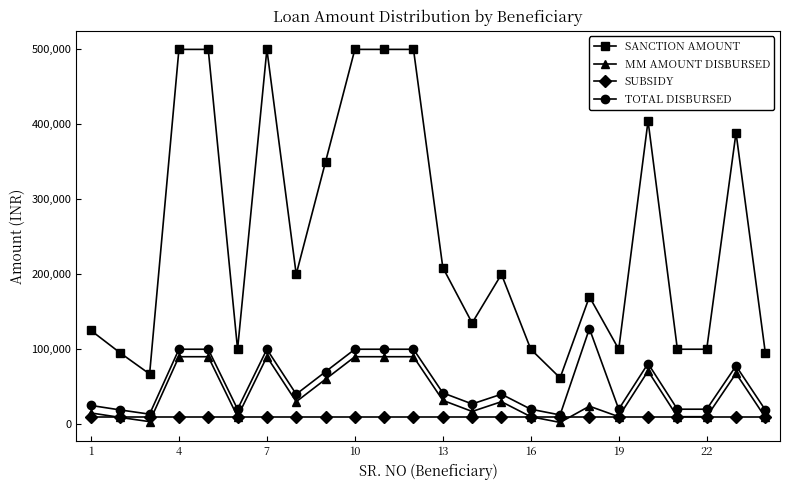

List the series in order of their peak value, highest first.

SANCTION AMOUNT, TOTAL DISBURSED, MM AMOUNT DISBURSED, SUBSIDY